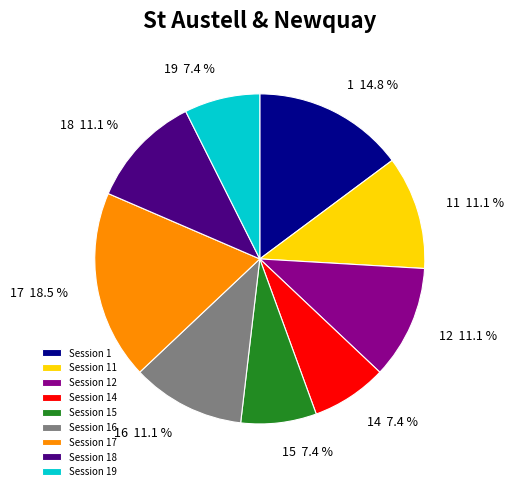

Is the sum of 16 11.1 % and 1 14.8 % greater than half?

No